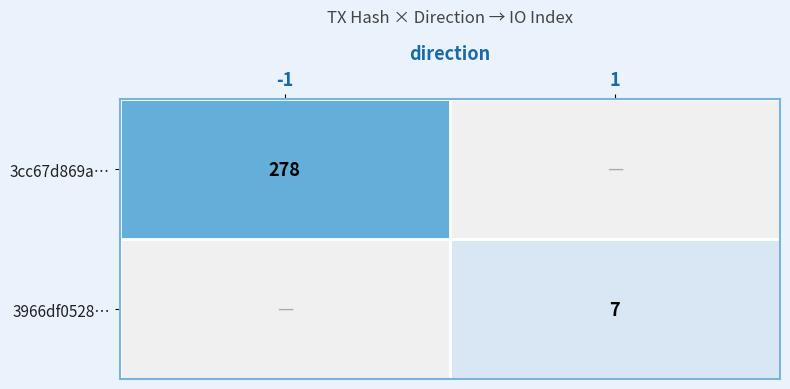

What is the smallest value displayed?

7.0